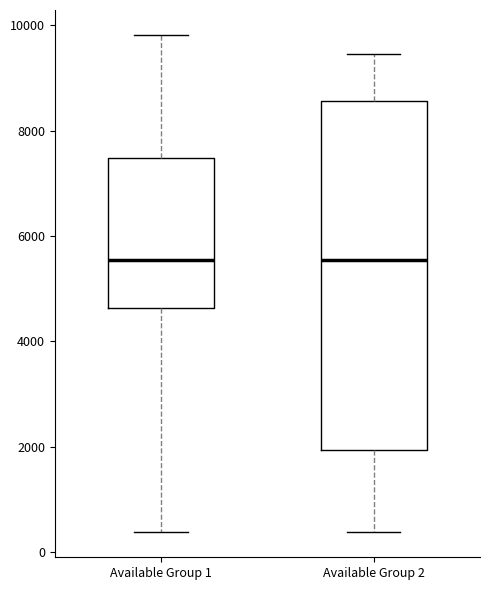

Reading left to right, transcribe this box plot: for each box, give where its median line is, the range the box spans, and where its two whiskers end, as read against the y-axis. The values are not printed on the chart, so give them approximately, as read against the axis.

Available Group 1: median 5600, box 4600 to 7400, whiskers 400 to 9800
Available Group 2: median 5600, box 2000 to 8600, whiskers 400 to 9400